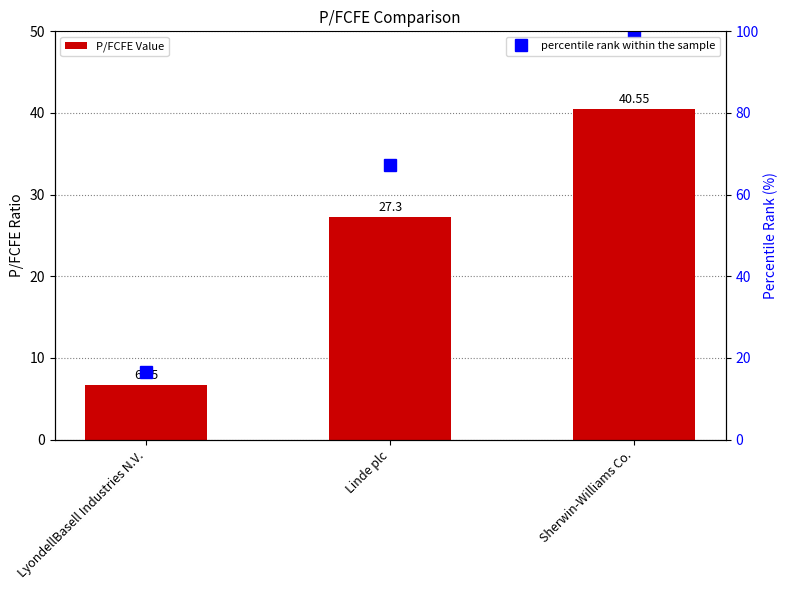

What is the difference between the P/FCFE Value values at LyondellBasell Industries N.V. and Linde plc?

20.6